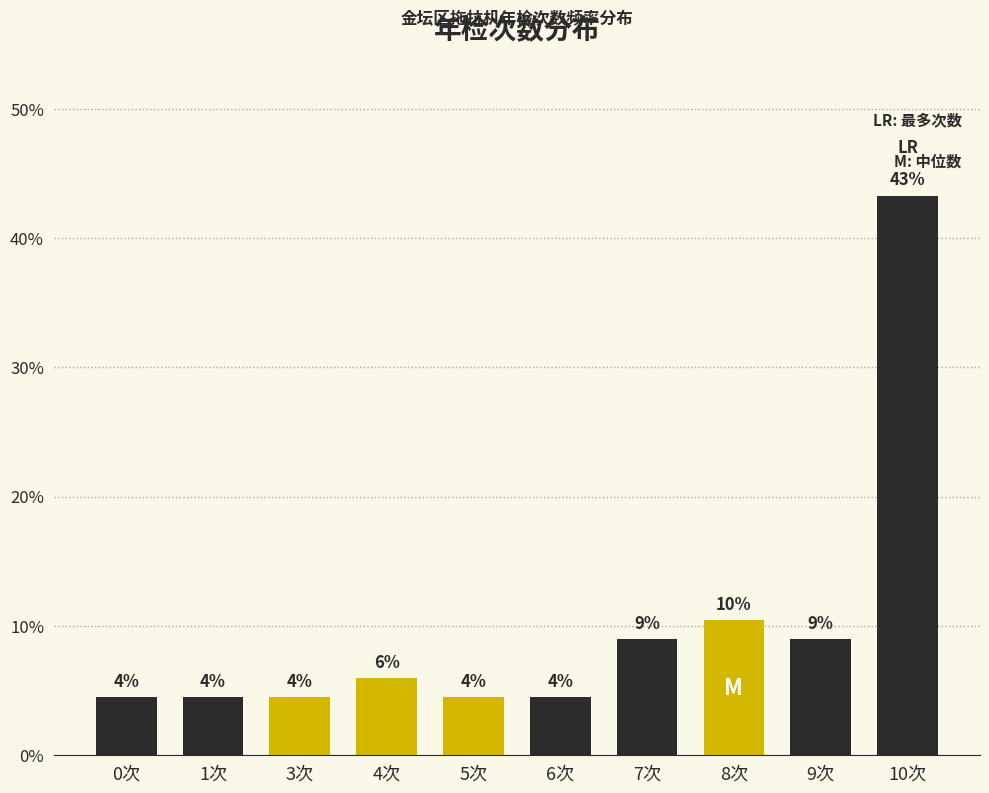

How many bars are there in total?

10